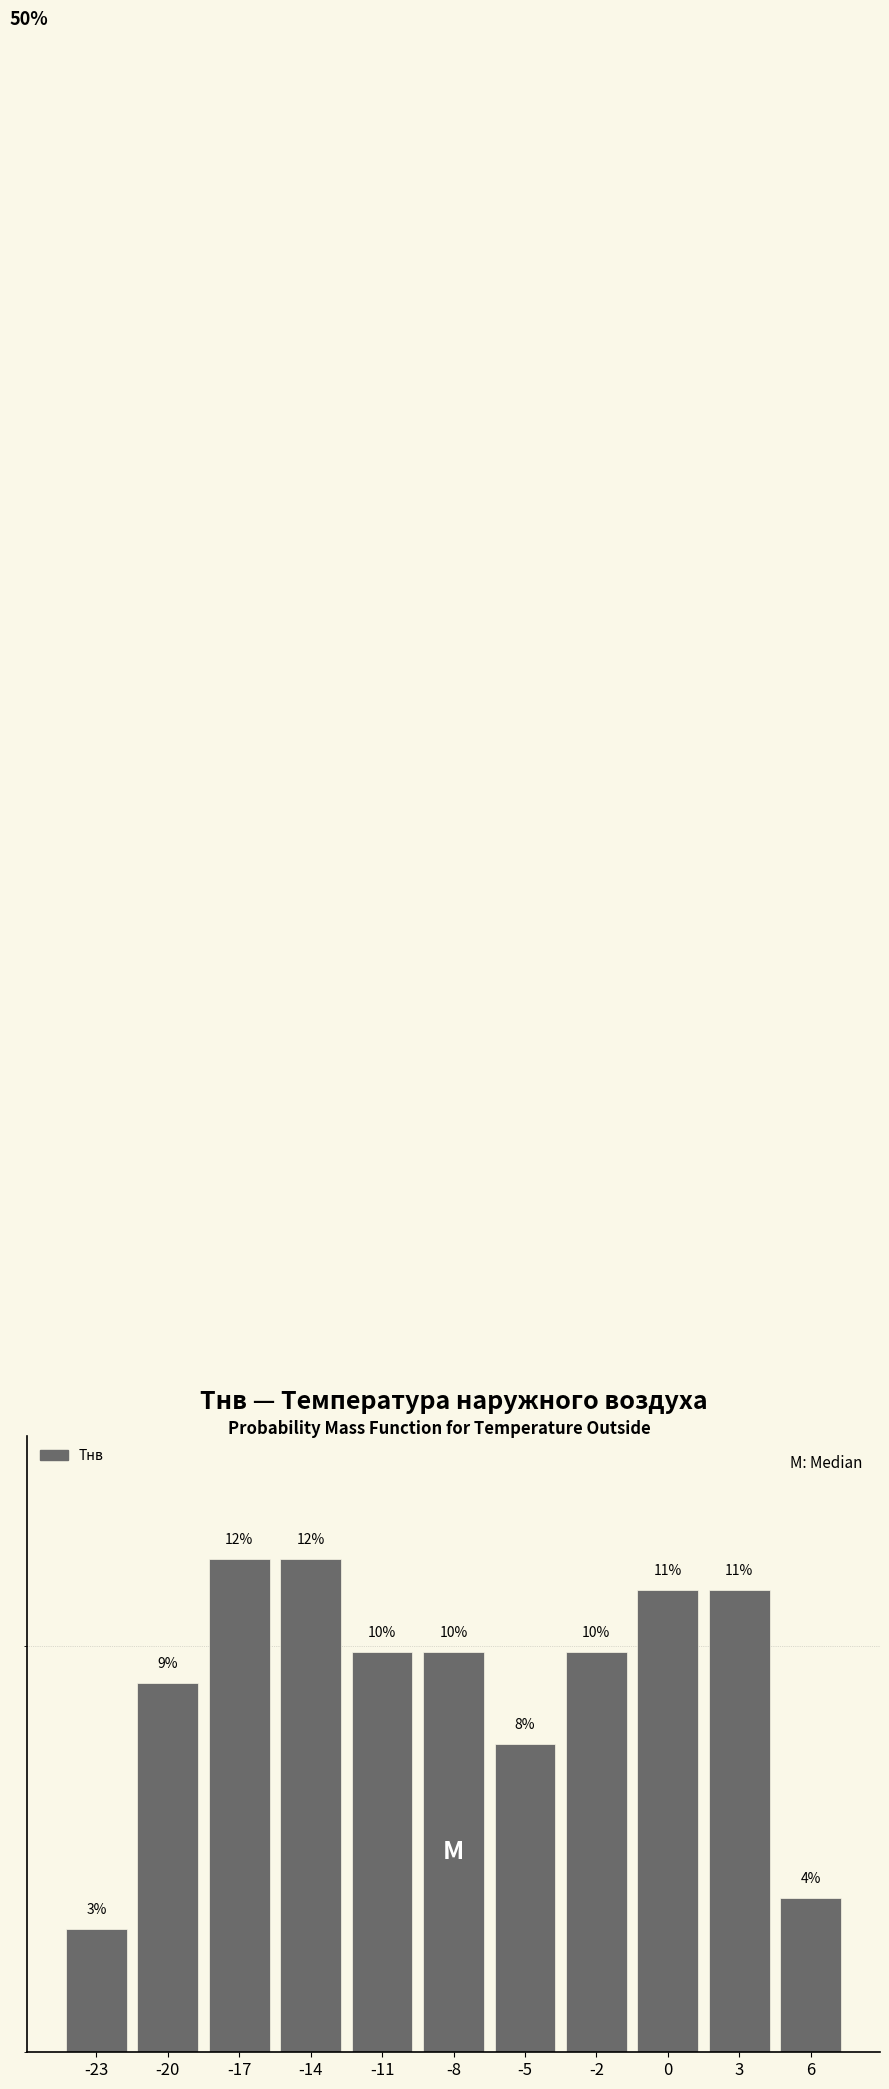

Does the chart contain any negative values?

No